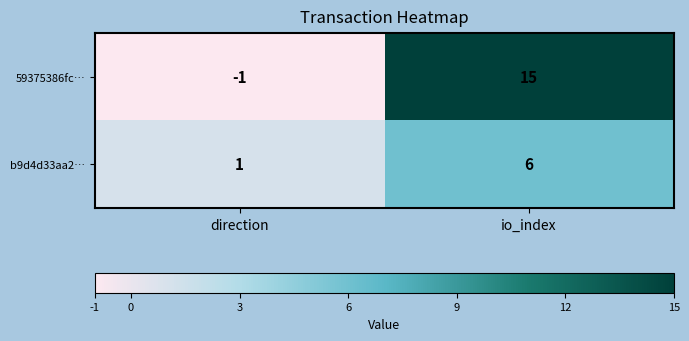

List the series in order of their peak value, lowest first.

b9d4d33aa2…, 59375386fc…